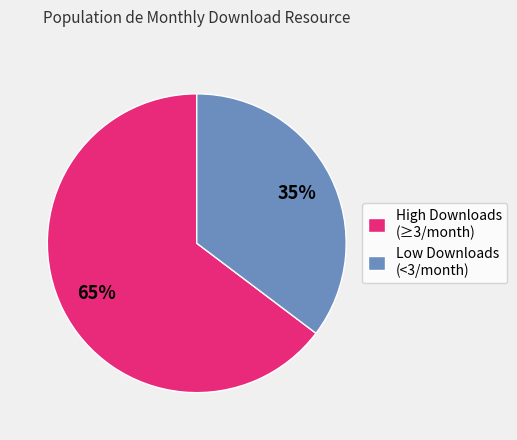

To the nearest percent, what portion does High Downloads (≥3/month) represent?

65%